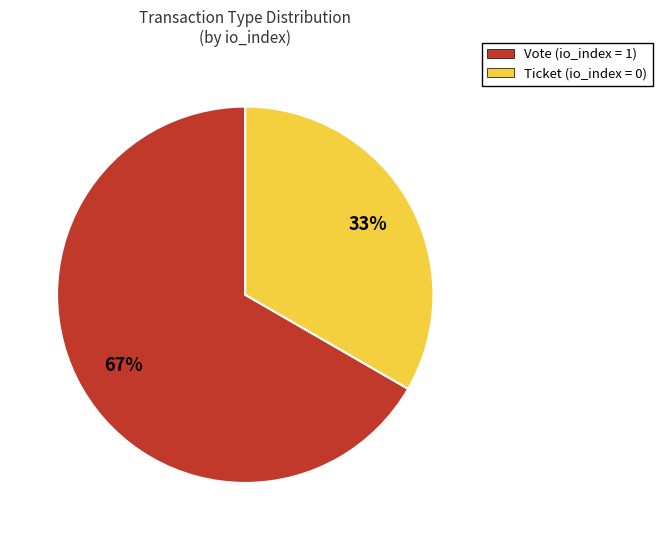

What is the majority slice?

Vote (io_index = 1)